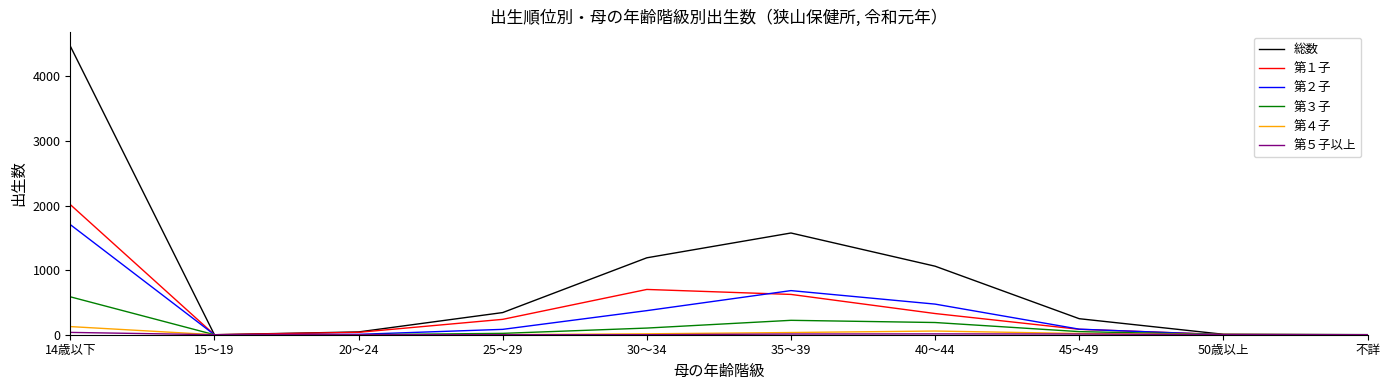

Is this an area chart (filled region under the line)?

No